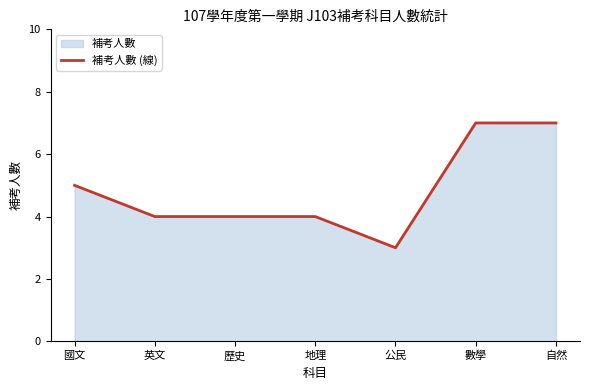

True or false: the data shows 3 at 自然.

False